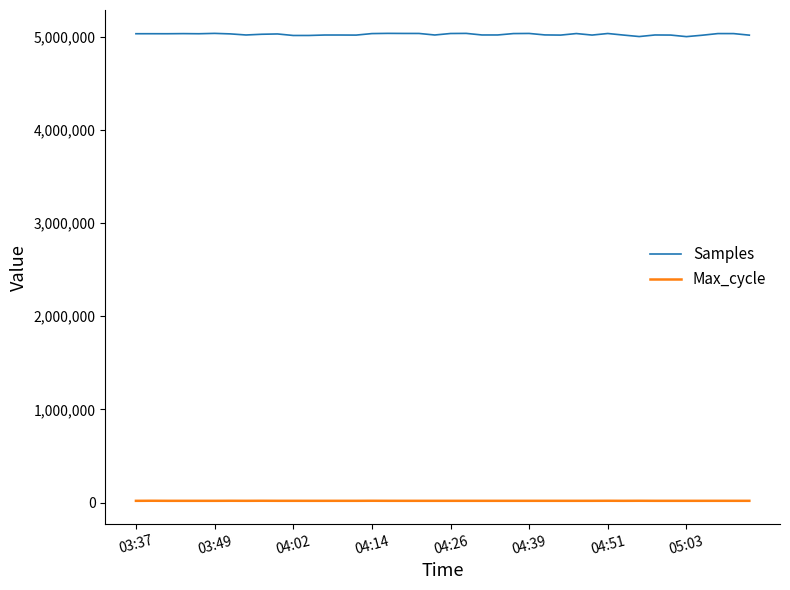

What is the maximum value shown in the chart?

5035037